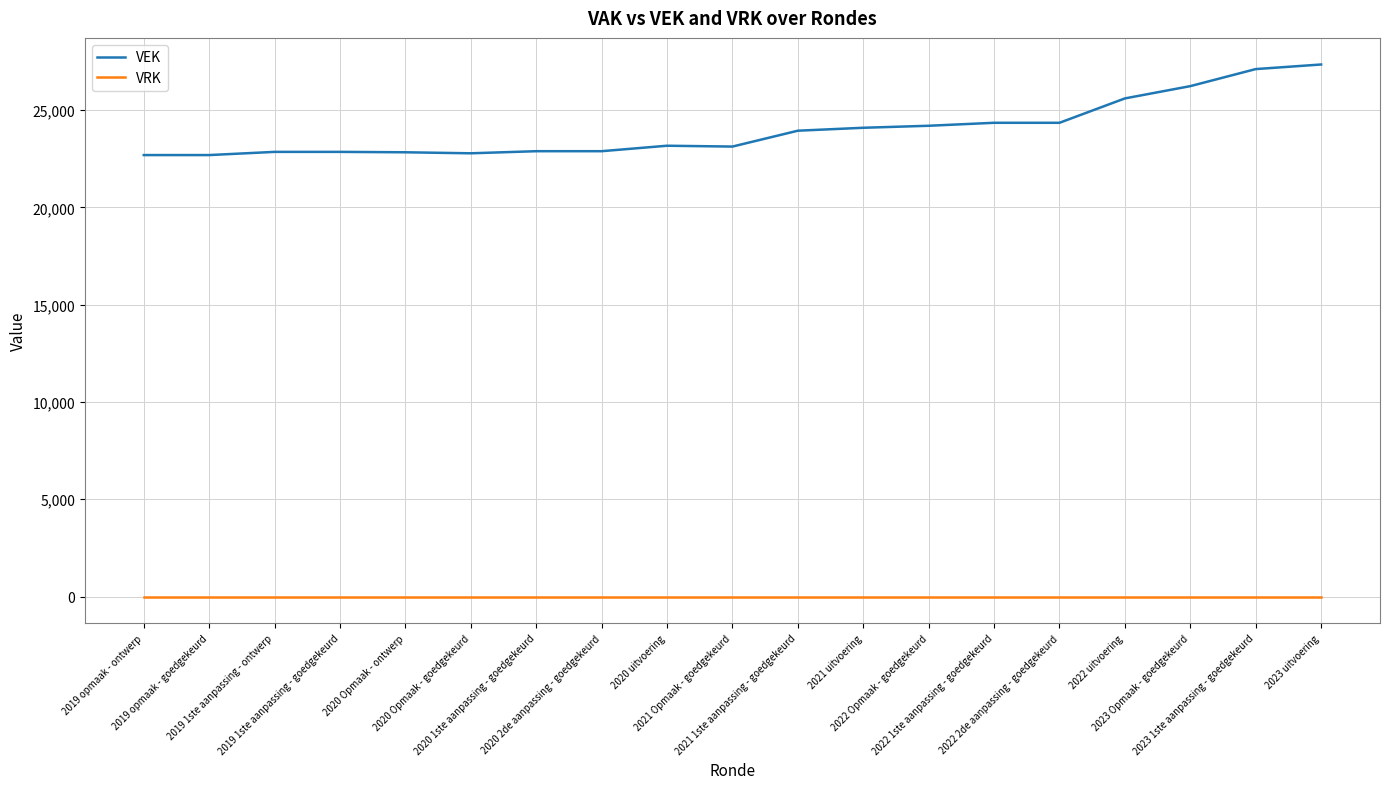

What are all the series names shown in the legend?

VEK, VRK